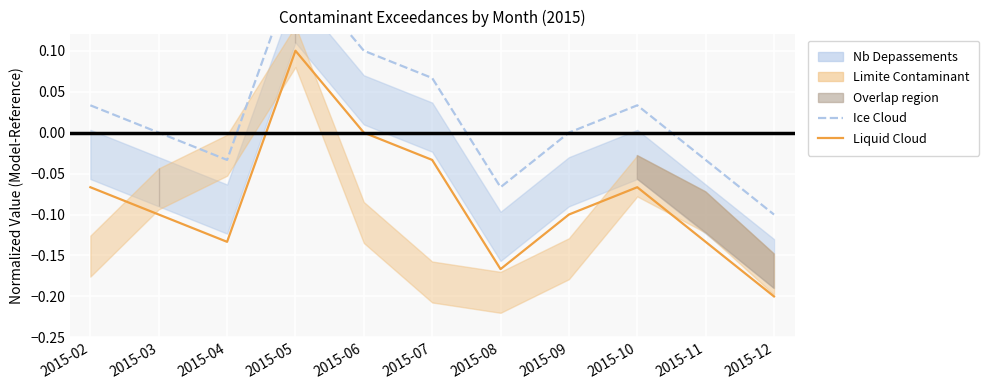

How many data points in Liquid Cloud (limite) are above 0?

1